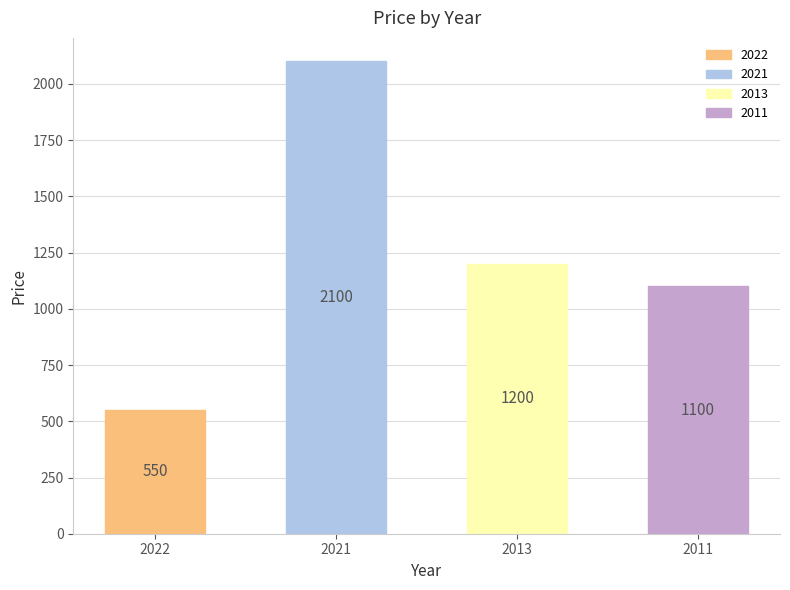

Where is the data nearest to the value 1325?

2013